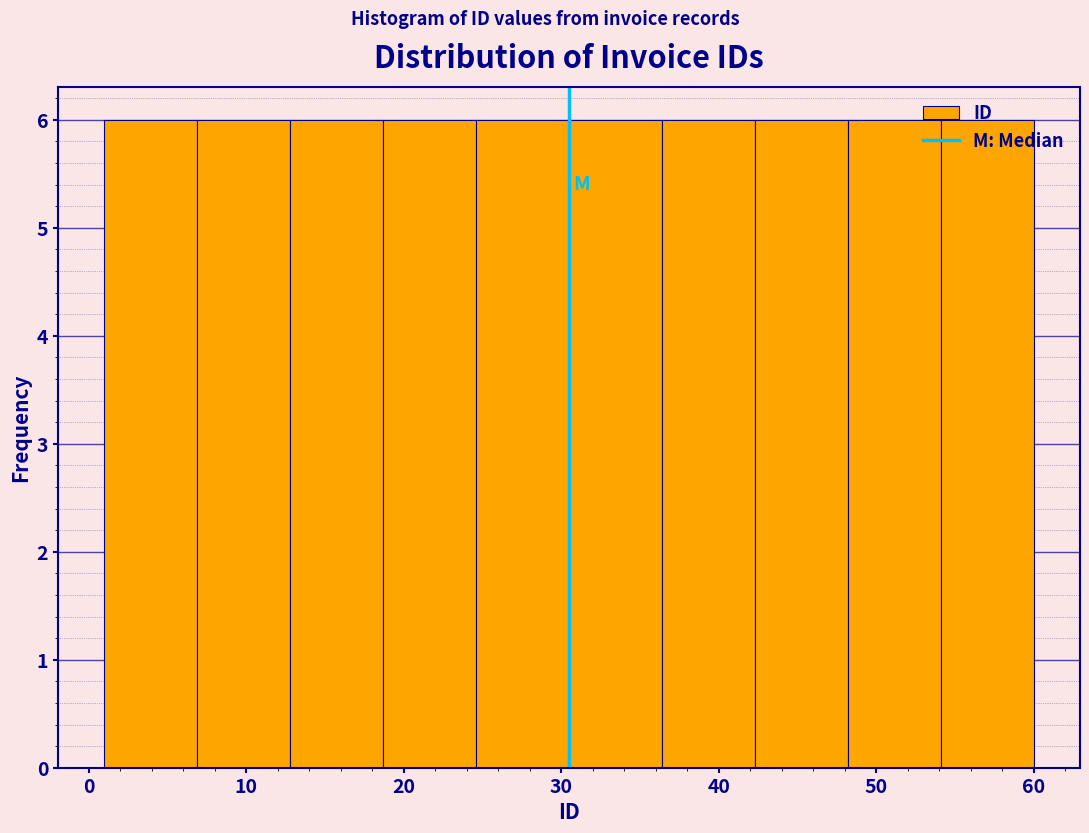

What is the height of the bar covering 36.4 to 42.3 on the x-axis? Neither the bar edges nor the heights are printed on the chart, so give them approximately, as read against the axes.

6